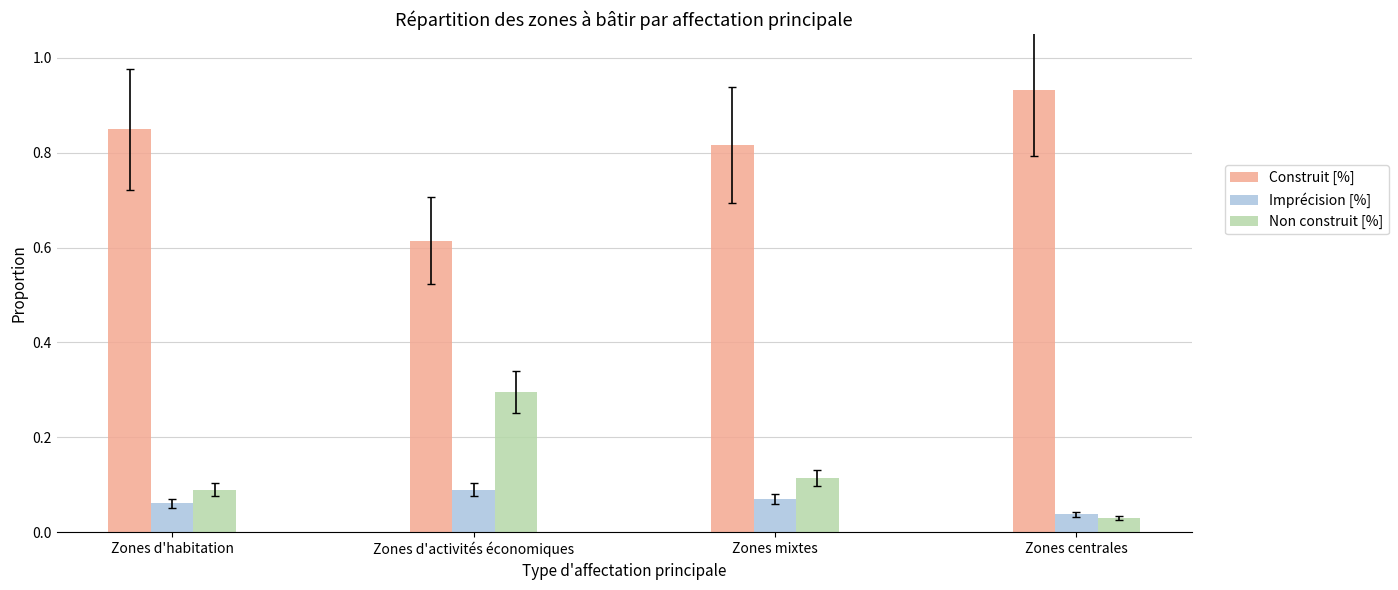

How many groups of bars are there?

4